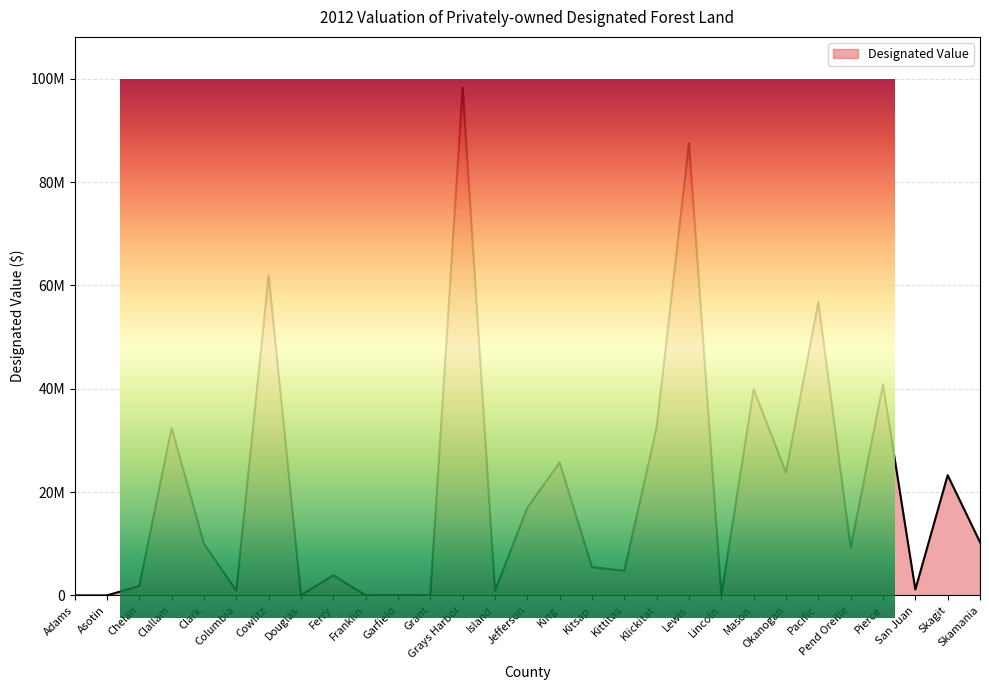

Rank the categories by value from lowest to highest.

Adams, Asotin, Franklin, Grant, Lincoln, Douglas, Garfield, Island, Columbia, San Juan, Chelan, Ferry, Kittitas, Kitsap, Pend Oreille, Clark, Skamania, Jefferson, Skagit, Okanogan, King, Clallam, Klickitat, Mason, Pierce, Pacific, Cowlitz, Lewis, Grays Harbor